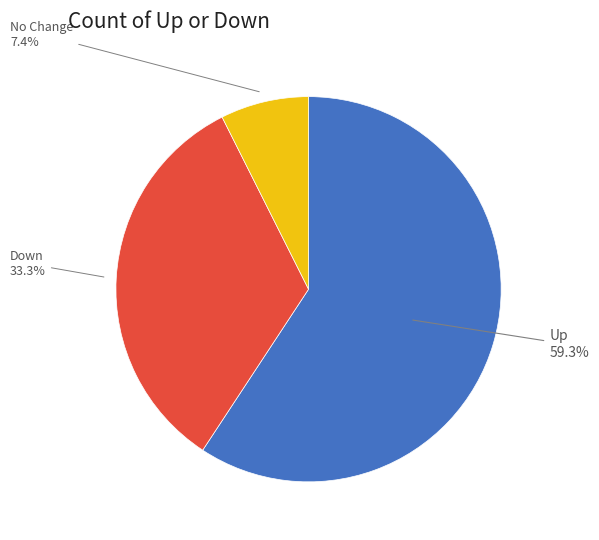

Which category has the biggest portion of the pie?

Up